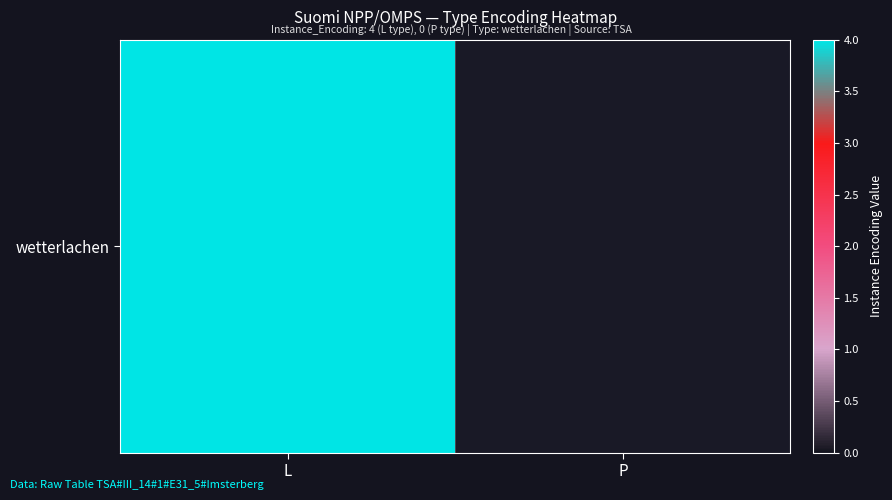

At which category does the chart reach its minimum across all series?

P